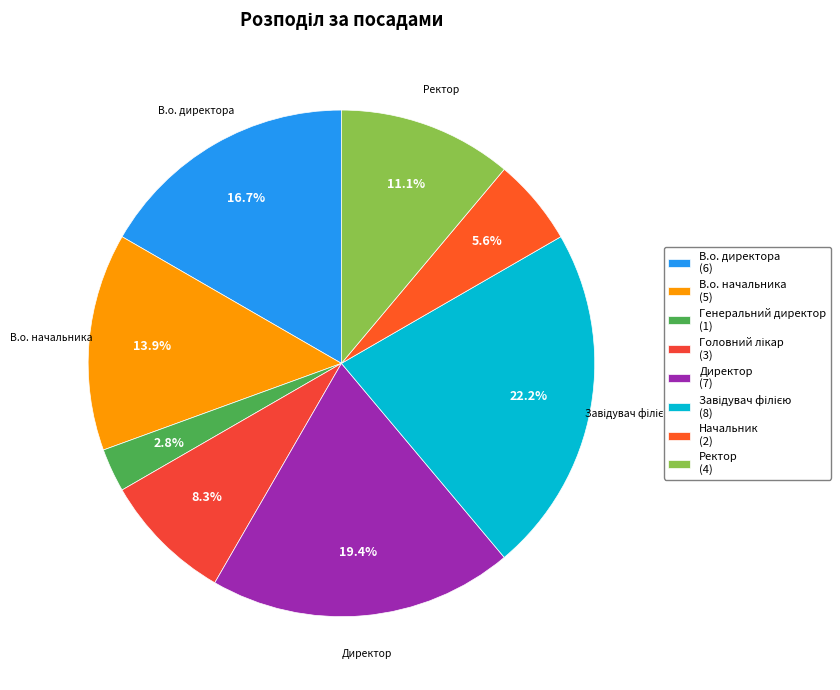

To the nearest percent, what is the combined percentage of Ректор and Завідувач філією?

33%